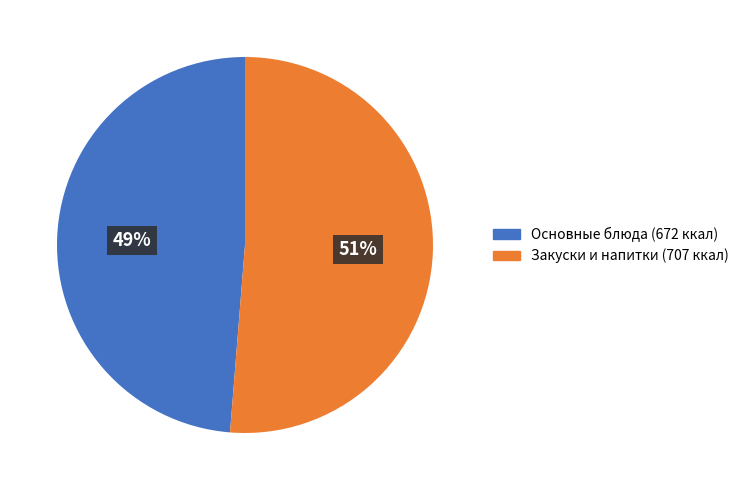

To the nearest percent, what is the average slice percentage?

50%